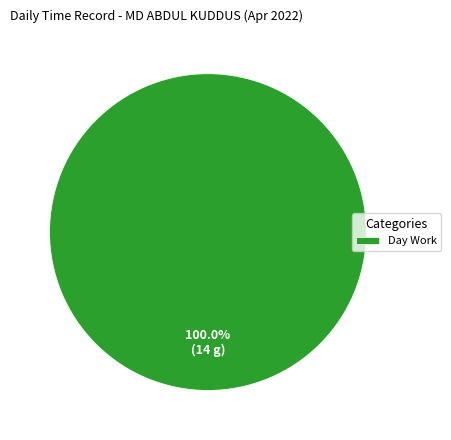

How many slices are in this pie chart?

1